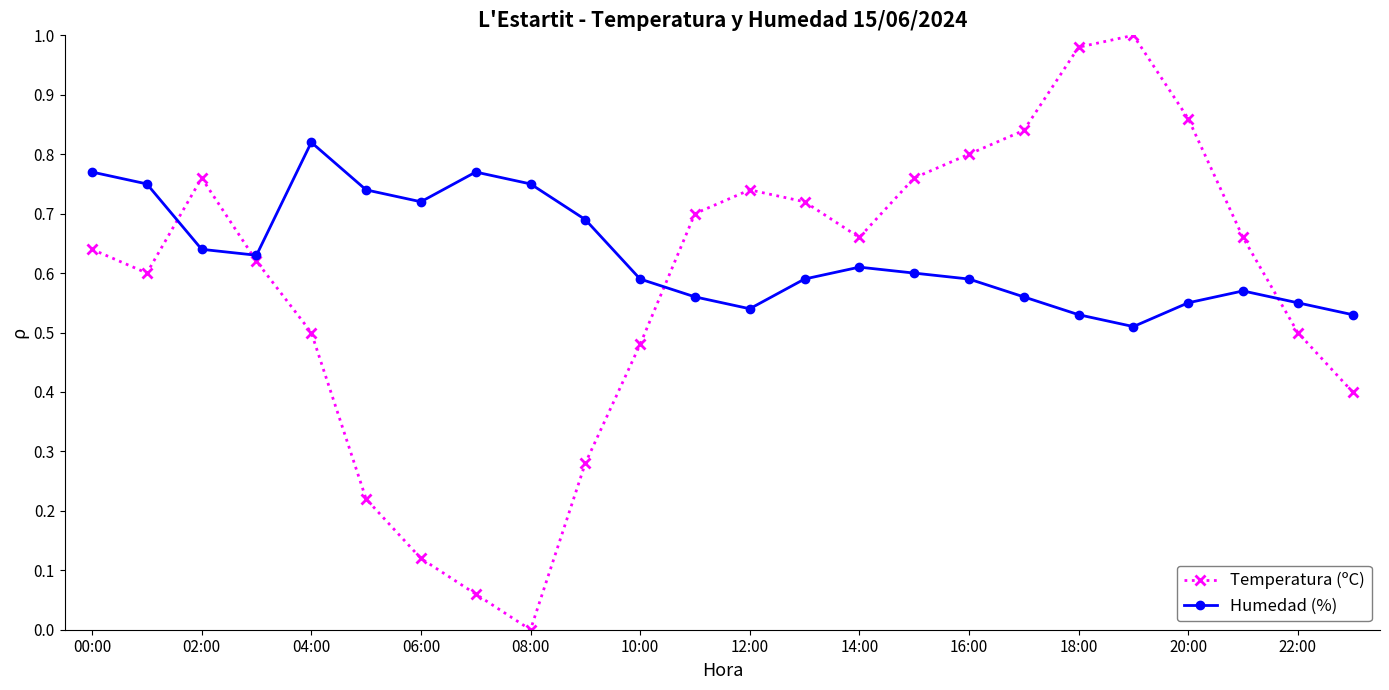

Which series has the largest total across all categories?

Humedad (%)